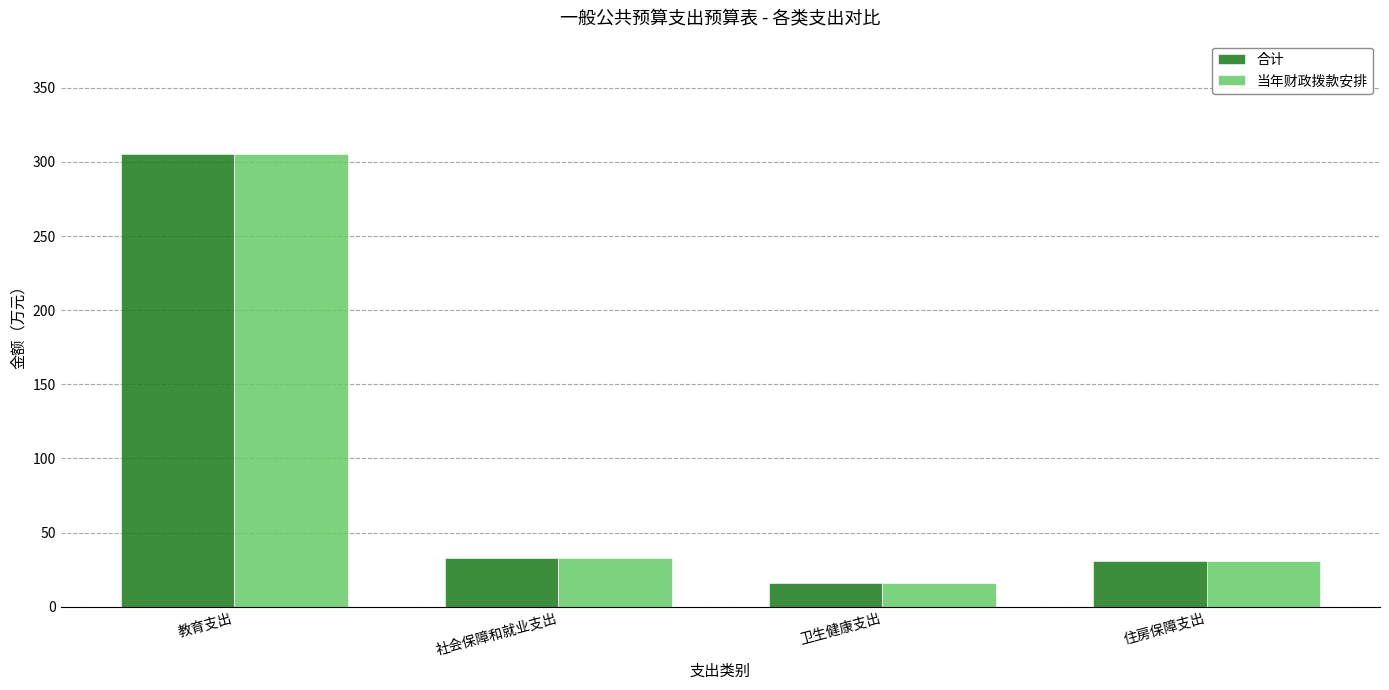

What is the approximate value of 合计 at 教育支出?

305.4